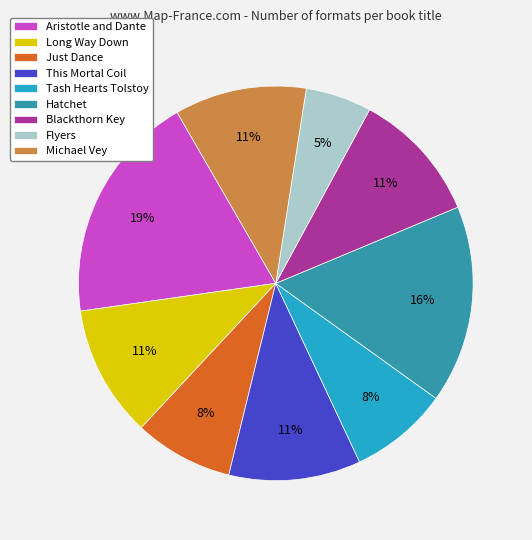

To the nearest percent, what is the average slice percentage?

11%